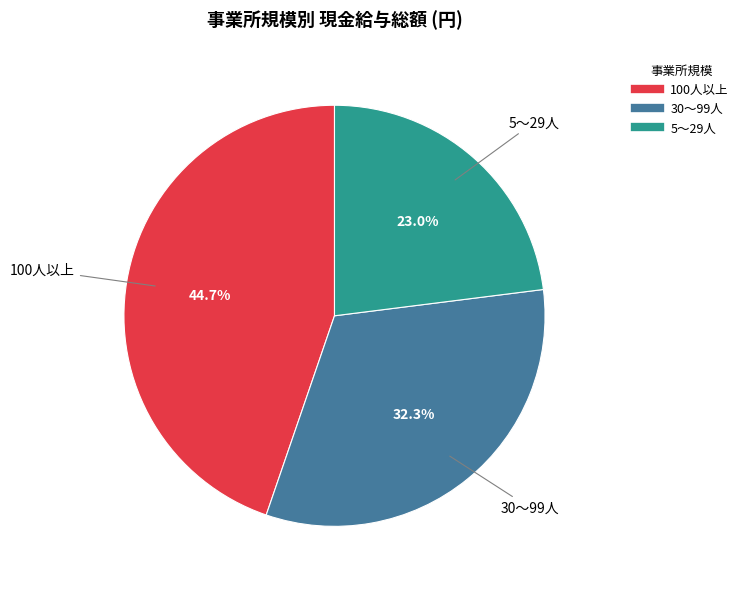

To the nearest percent, what portion does 100人以上 represent?

45%